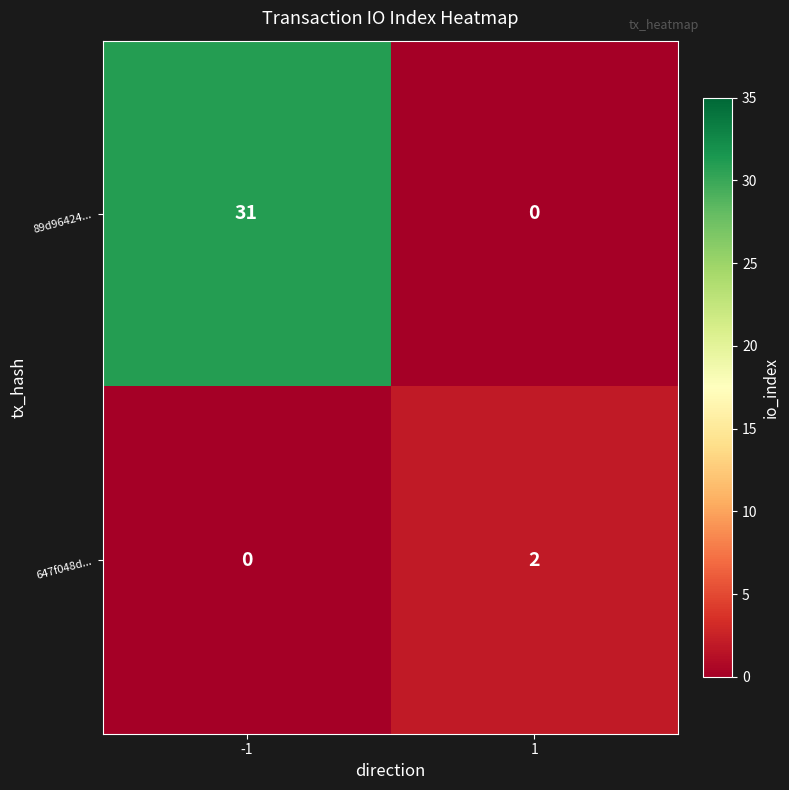

Rank the series by their average value, from highest to lowest.

89d96424..., 647f048d...